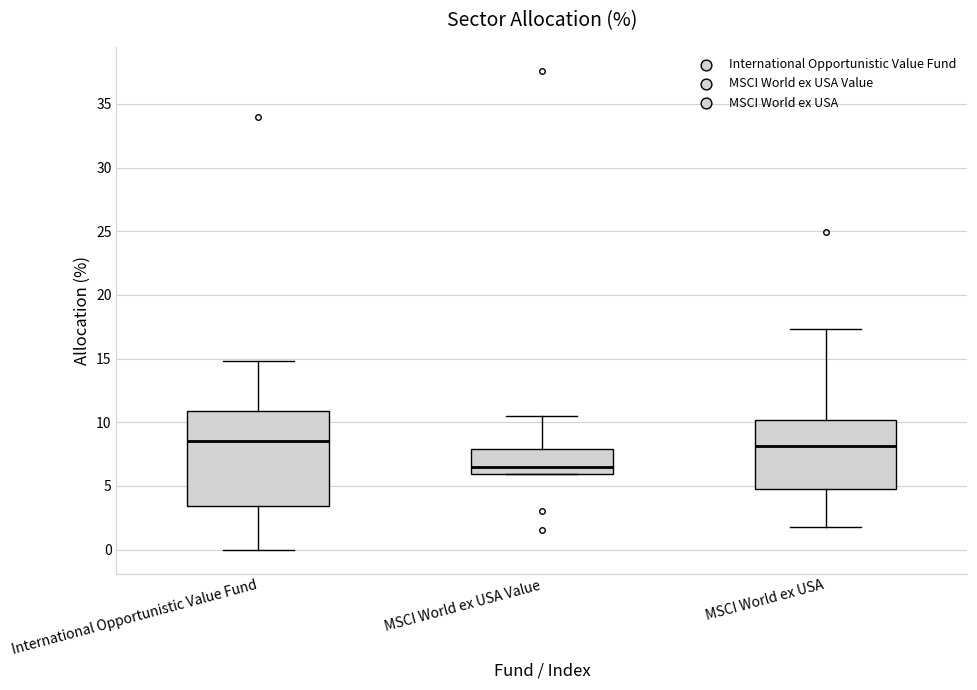

Reading left to right, read every box against the y-axis: the position of its median line, the range the box covers, and the ends of its whiskers. The values are not printed on the chart, so give them approximately, as read against the axis.

International Opportunistic Value Fund: median 8.5, box 3.5 to 11.0, whiskers 0.0 to 15.0
MSCI World ex USA Value: median 6.5, box 6.0 to 8.0, whiskers 6.0 to 10.5
MSCI World ex USA: median 8.0, box 5.0 to 10.0, whiskers 2.0 to 17.5